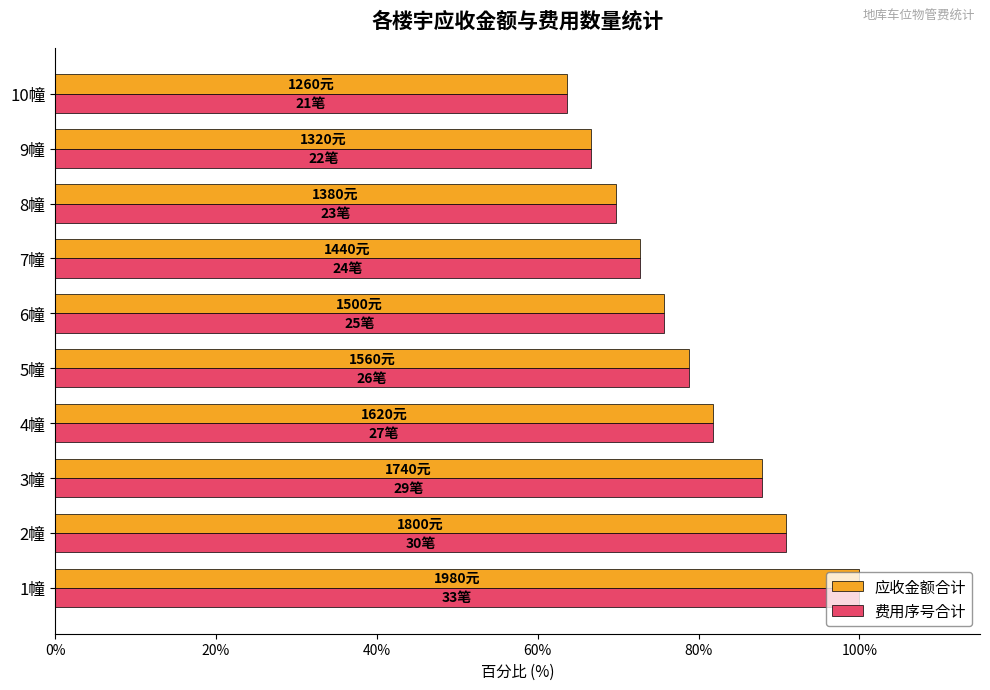

At which label does 应收金额合计 reach its minimum?

10幢